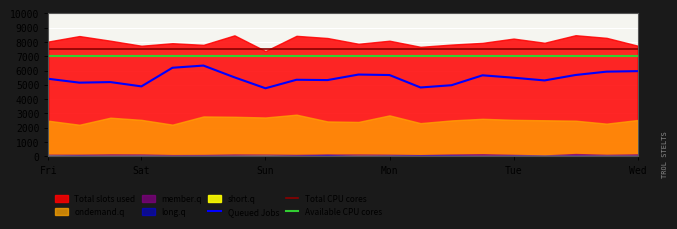

Between Fri and 14, which series saw the biggest shift?

Queued Jobs